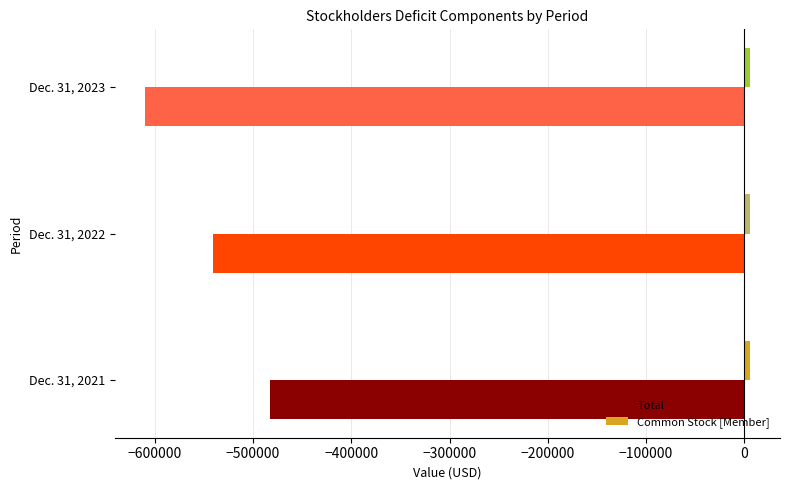

What is the difference between the maximum and second lowest values in the Total series?

57428